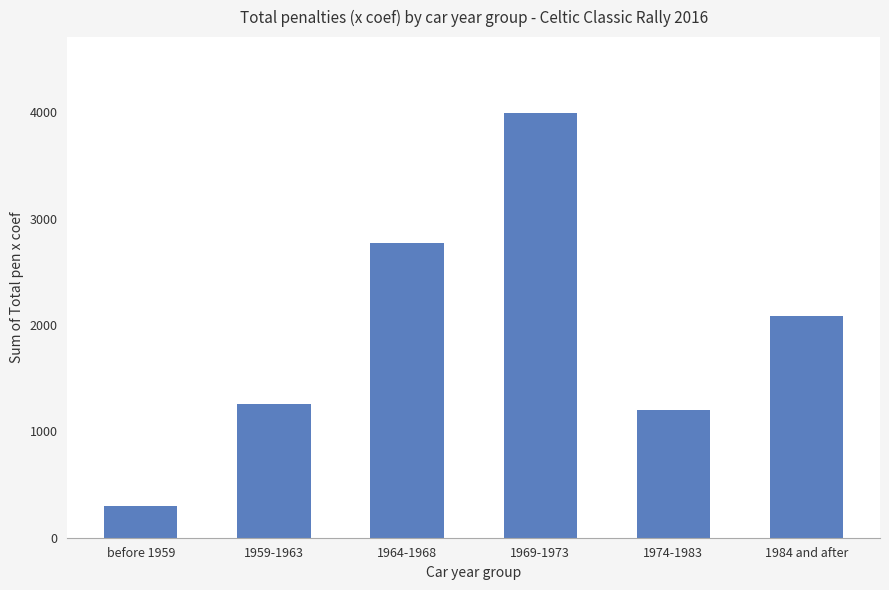

List the labels in order of value, largest first.

1969-1973, 1964-1968, 1984 and after, 1959-1963, 1974-1983, before 1959